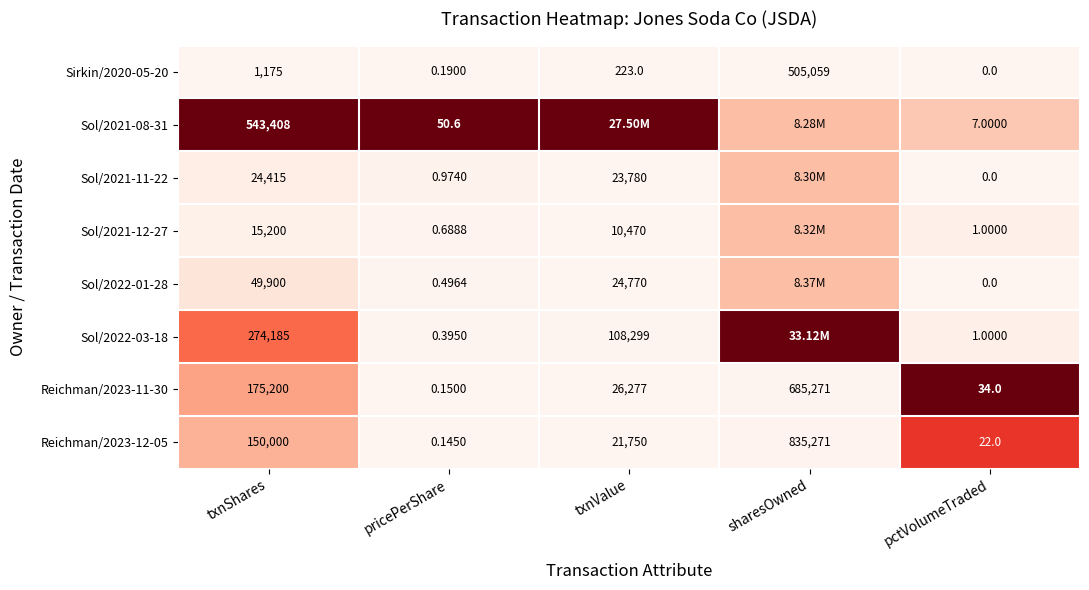

At which label is Sirkin/2020-05-20 closest to 252529?

txnShares